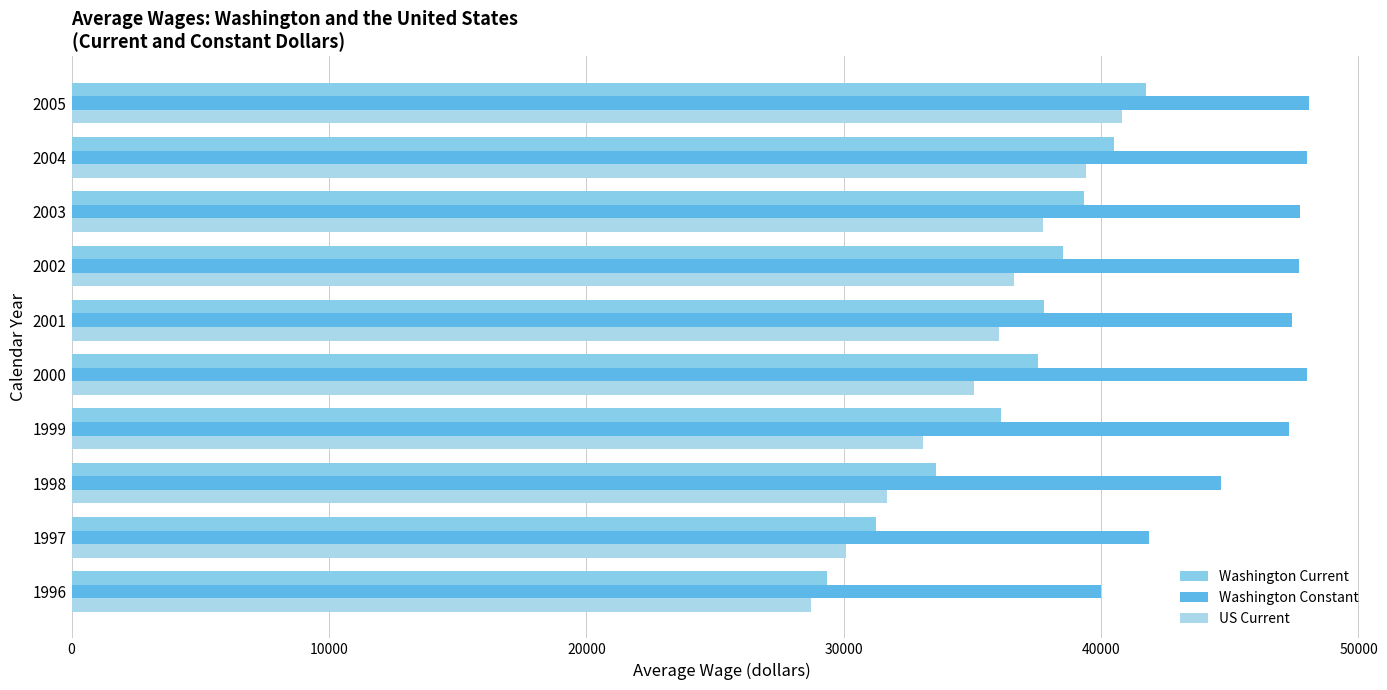

Reading left to right, extract all data points from this chart.

Washington Current: 29348	31243	33598	36113	37544	37796	38522	39317	40502	41752
Washington Constant: 40013	41868	44669	47307	47989	47400	47682	47739	47982	48095
US Current: 28735	30095	31667	33070	35054	36044	36629	37757	39422	40824